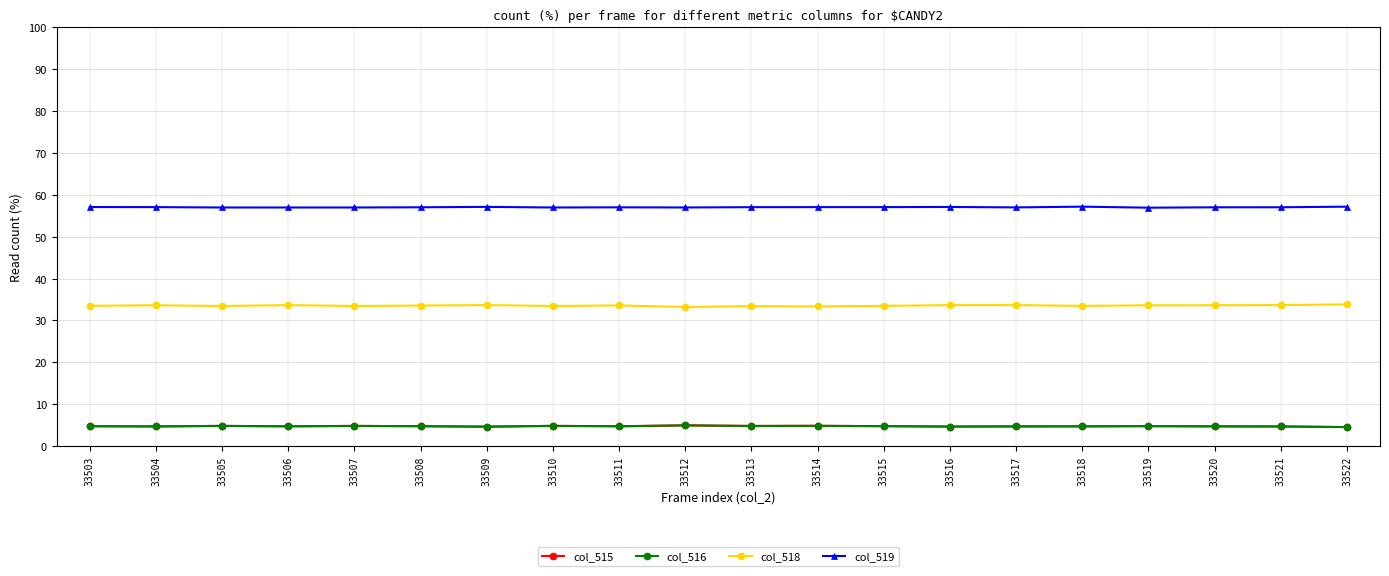

True or false: col_518 and col_515 intersect in this chart.

False